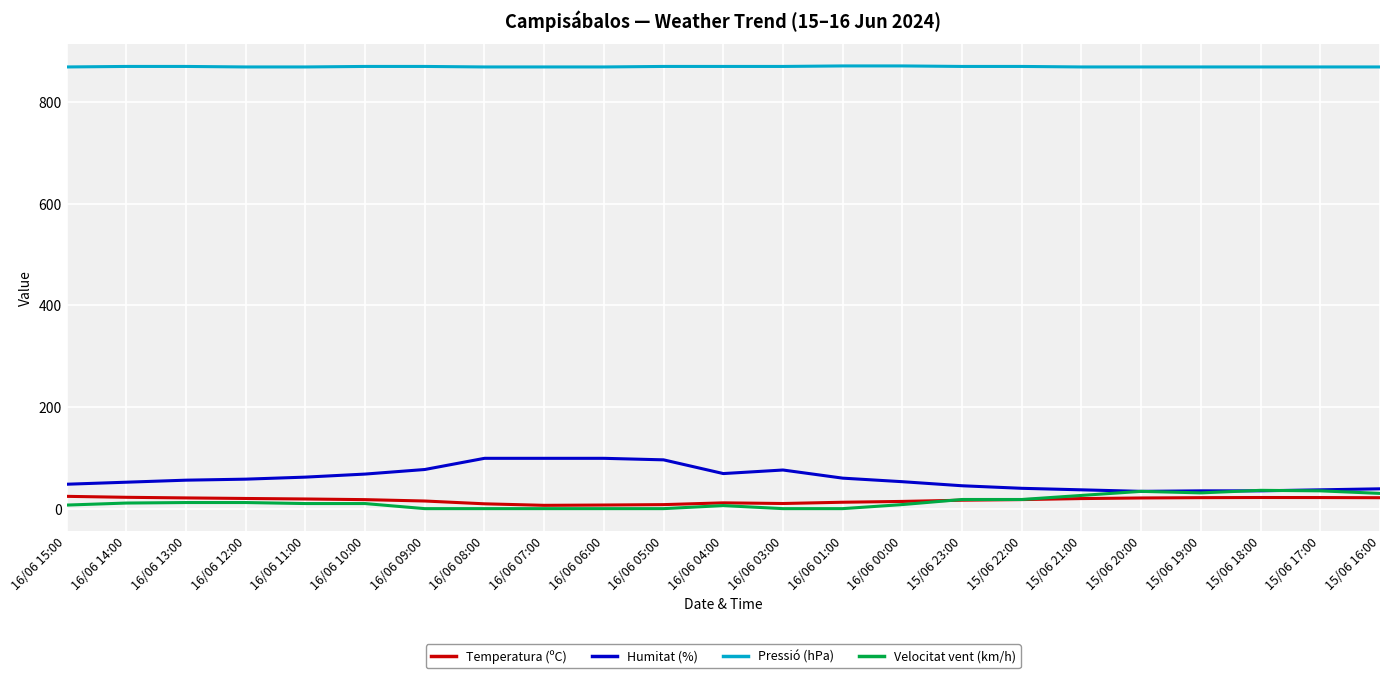

What is the minimum value for Pressió (hPa)?

869.0